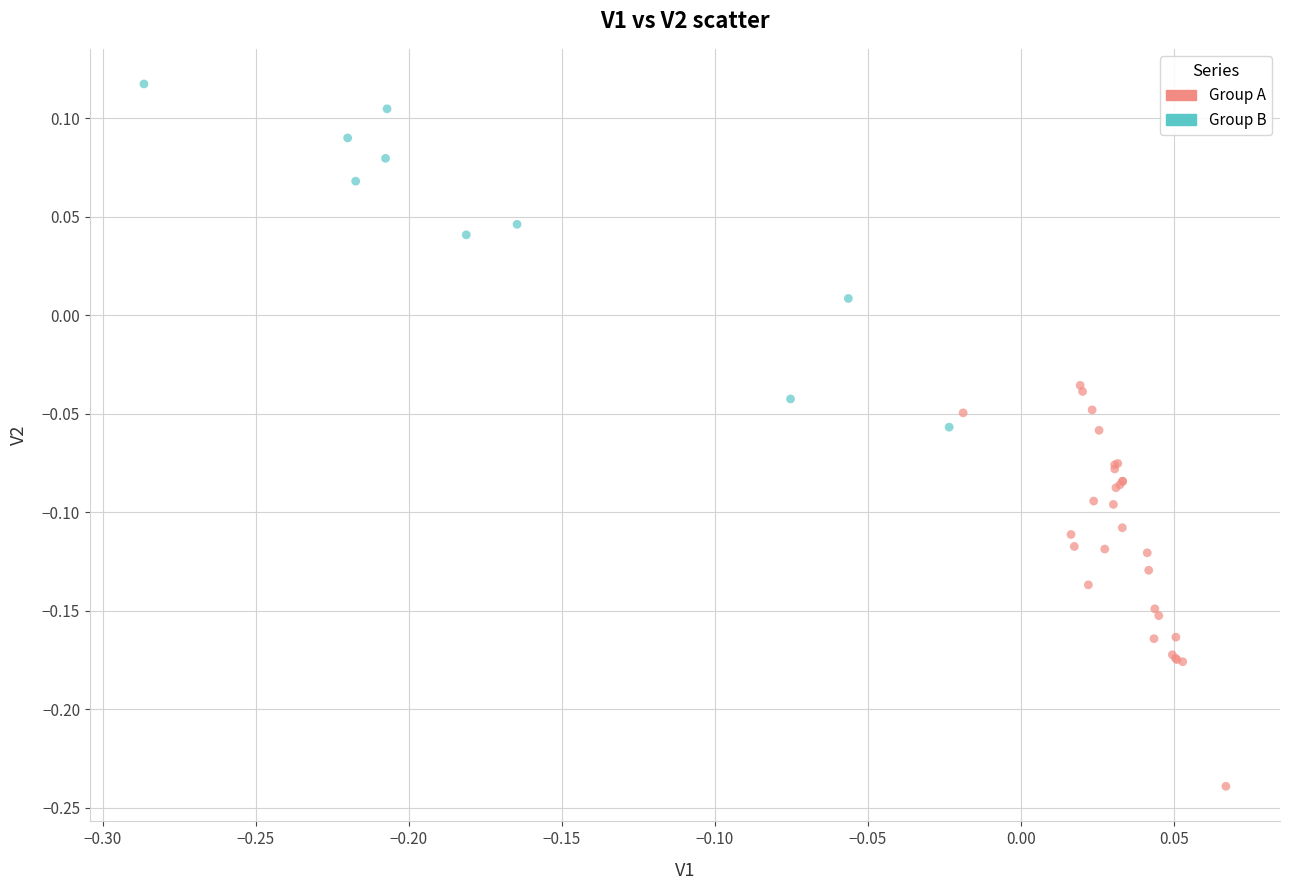

Which series contains the lowest Y value?

Group A